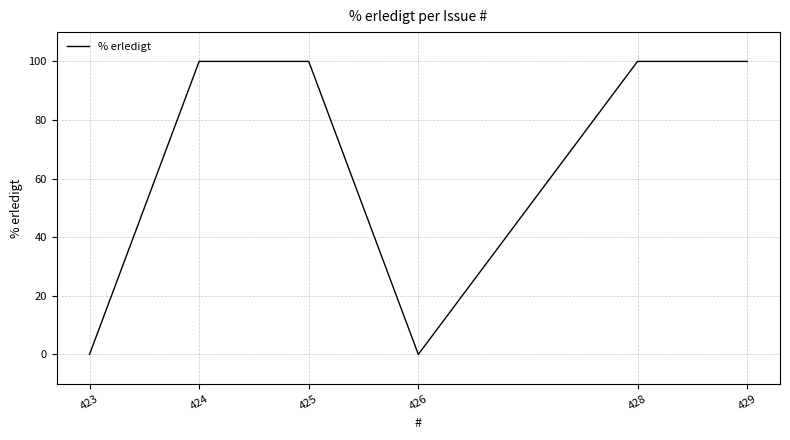

How many interior local valleys (lower than both neighbors) does the data have?

1